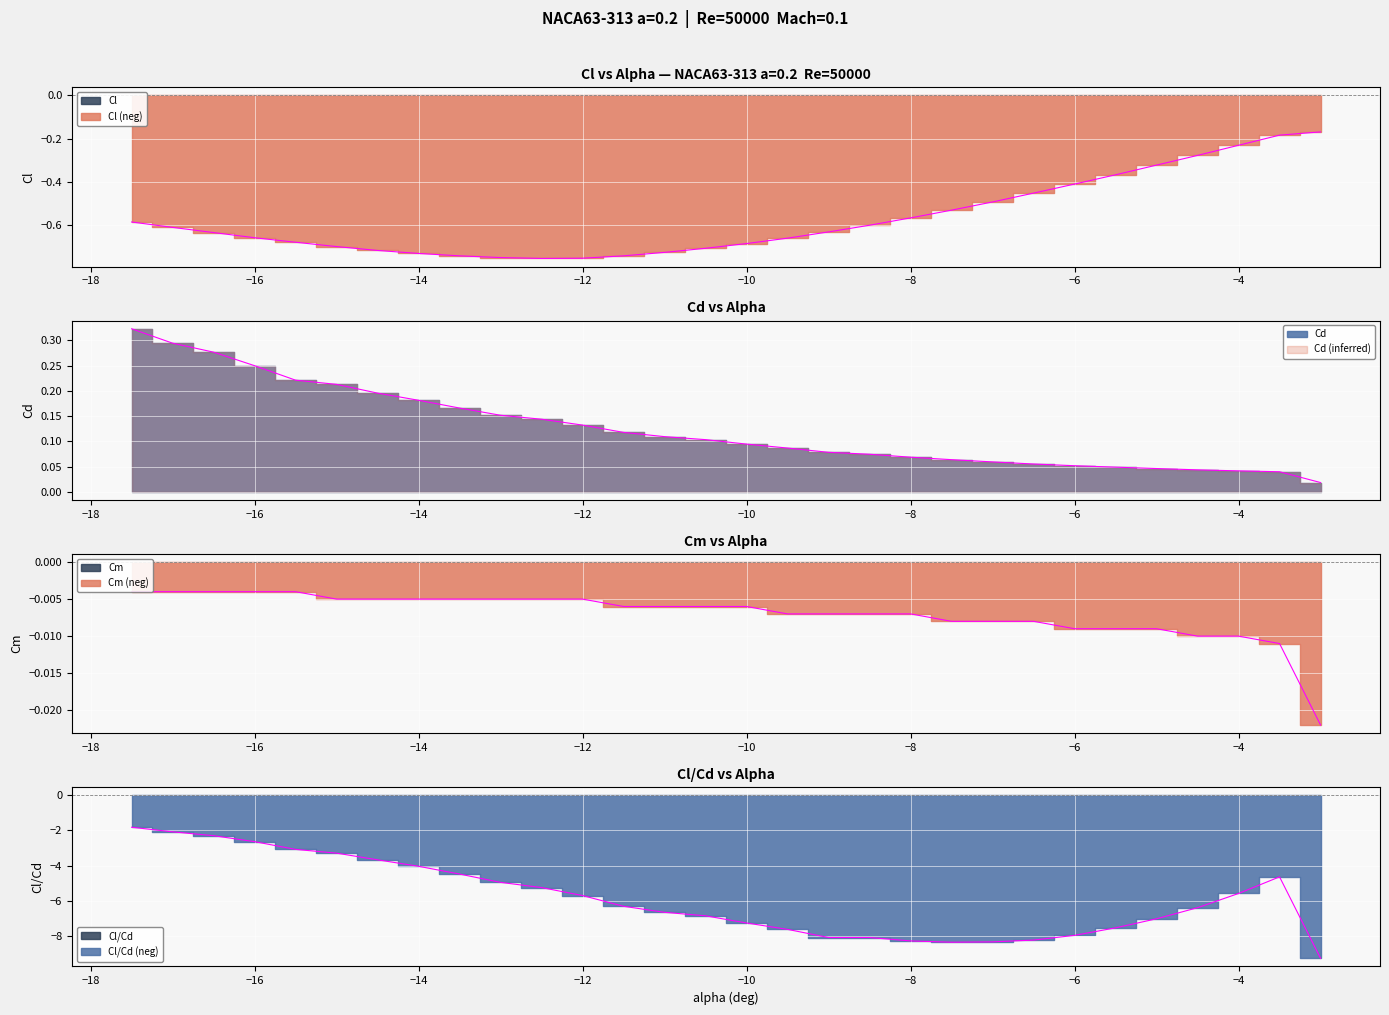

True or false: Cm and Cl intersect in this chart.

False